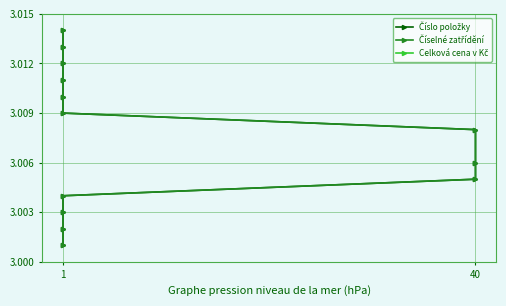

Where is Číselné zatřídění nearest to the value 3?

1